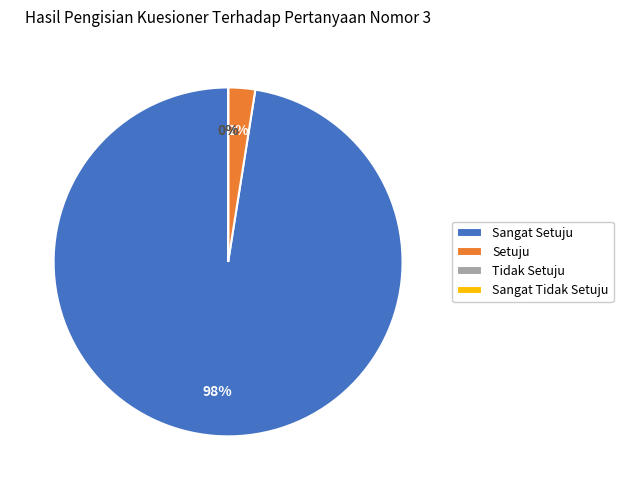

What percentage is the Setuju slice, to the nearest percent?

2%